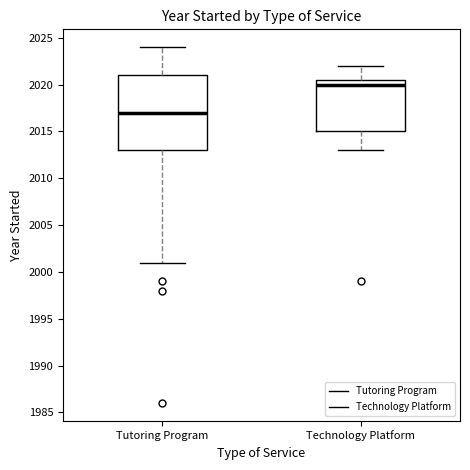

Reading left to right, transcribe this box plot: for each box, give where its median line is, the range the box spans, and where its two whiskers end, as read against the y-axis. The values are not printed on the chart, so give them approximately, as read against the axis.

Tutoring Program: median 2017.0, box 2013.0 to 2021.0, whiskers 2001.0 to 2024.0
Technology Platform: median 2020.0, box 2015.0 to 2020.5, whiskers 2013.0 to 2022.0